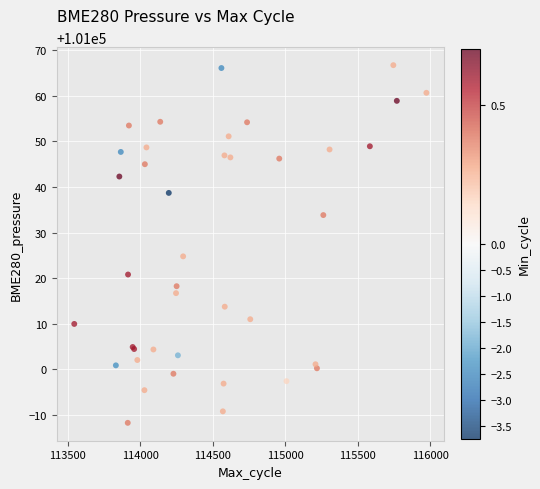

What Y value in the scatter plot is closest to 101027?

101024.8